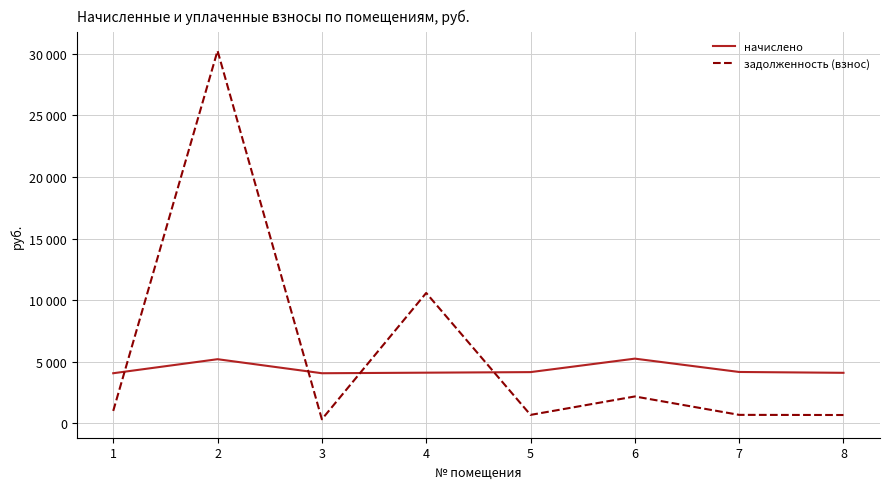

List the series in order of their peak value, lowest first.

начислено, задолженность (взнос)